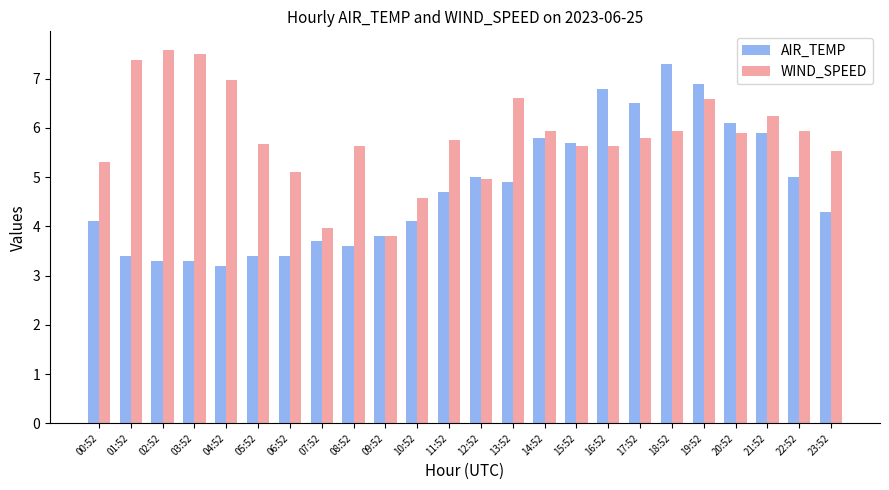

Rank the series by their average value, from highest to lowest.

WIND_SPEED, AIR_TEMP